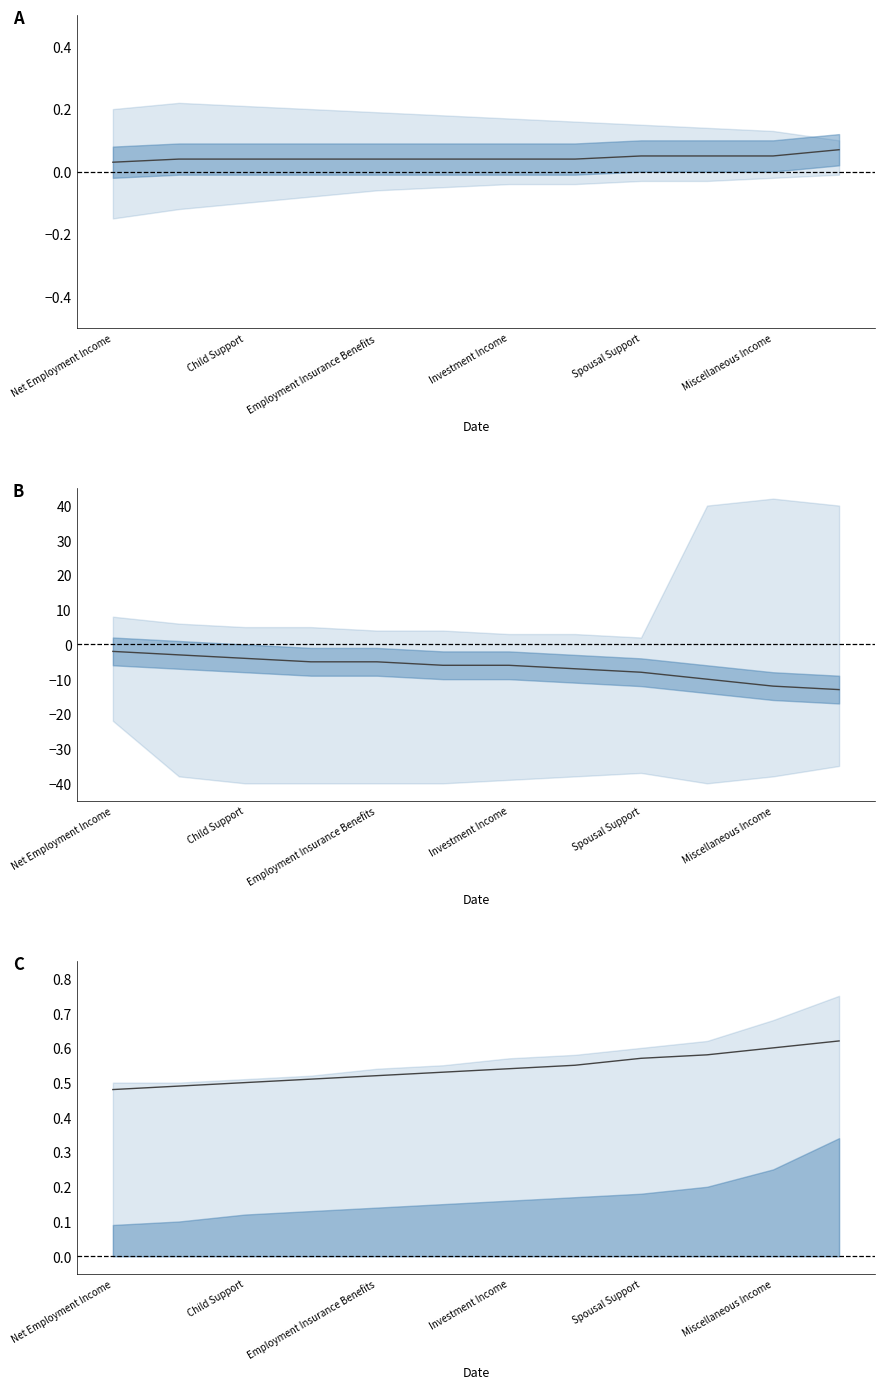

Does the chart display data point markers on the line(s)?

No